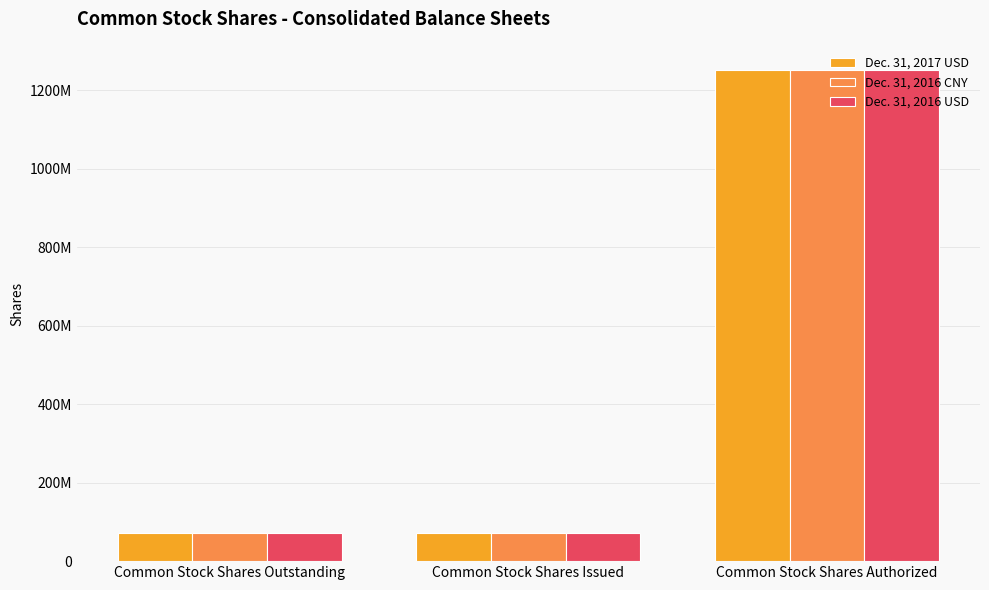

Which has a higher value, Common Stock Shares Issued or Common Stock Shares Outstanding?

Common Stock Shares Outstanding